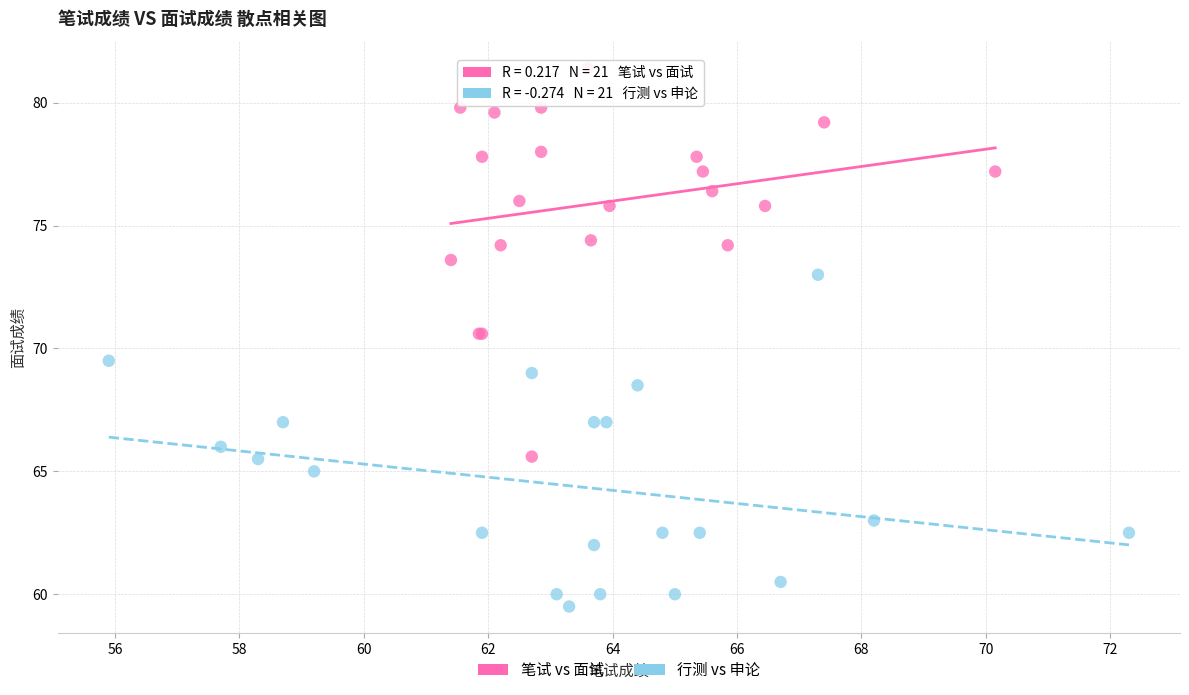

Which series has the widest spread of Y values?

笔试 vs 面试